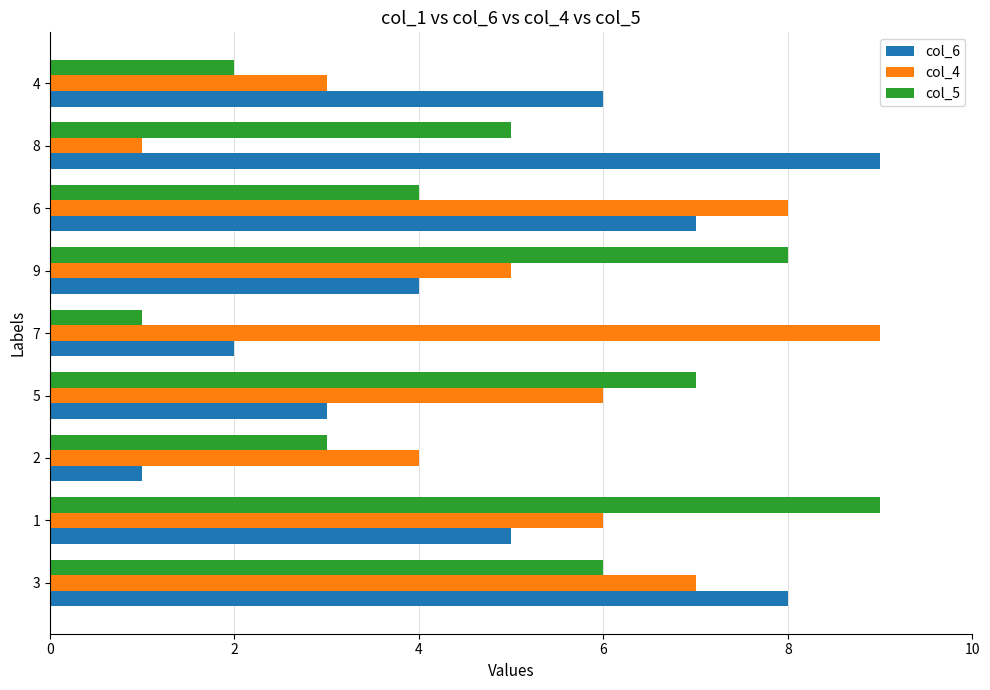

Which series has the largest total across all categories?

col_4